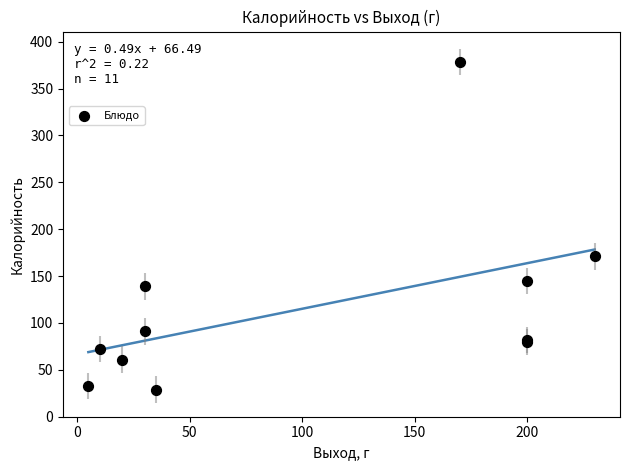

What Y value in the scatter plot is closest to 203?

171